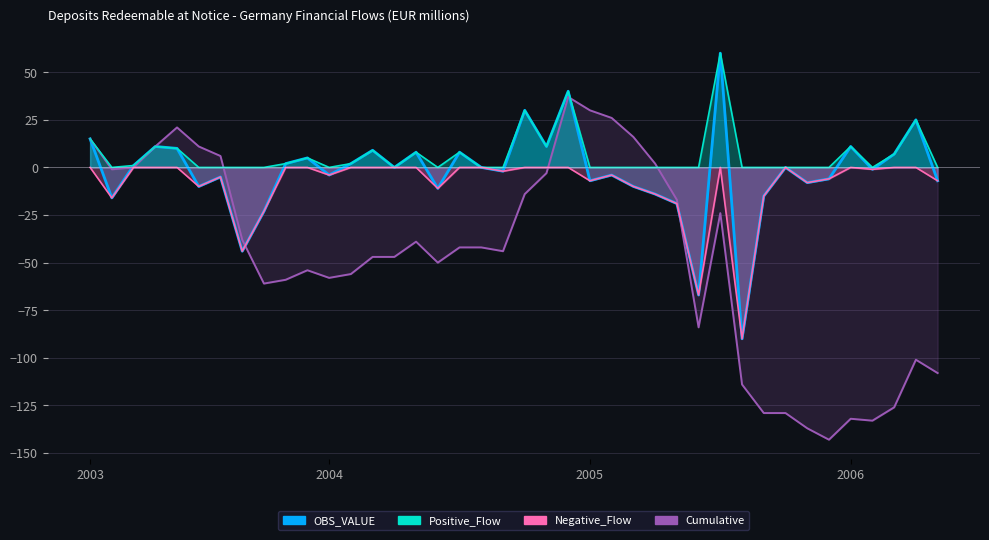

Count the number of categories in the chart.

40